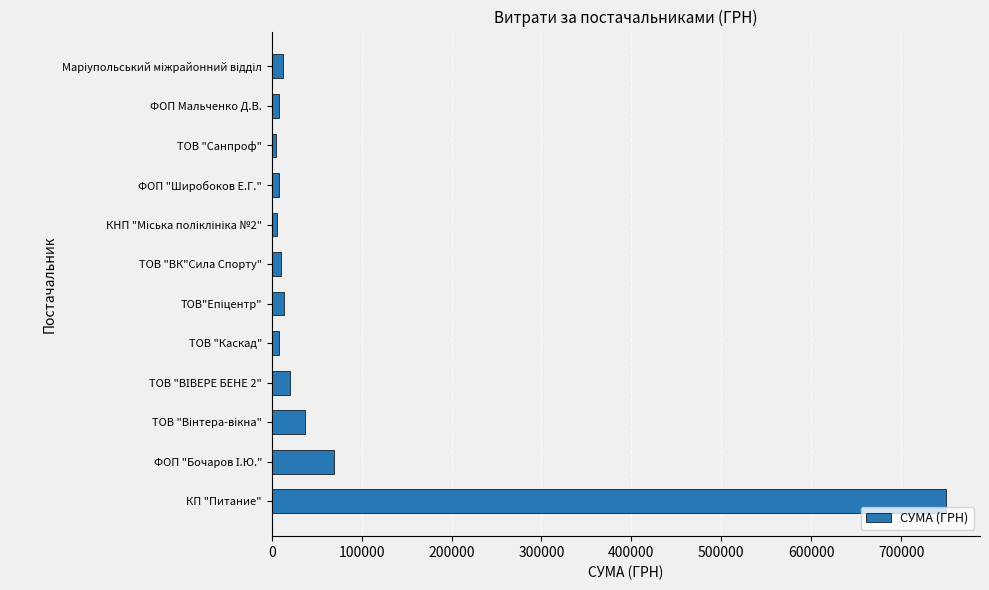

What is the sum of all values?

948387.6